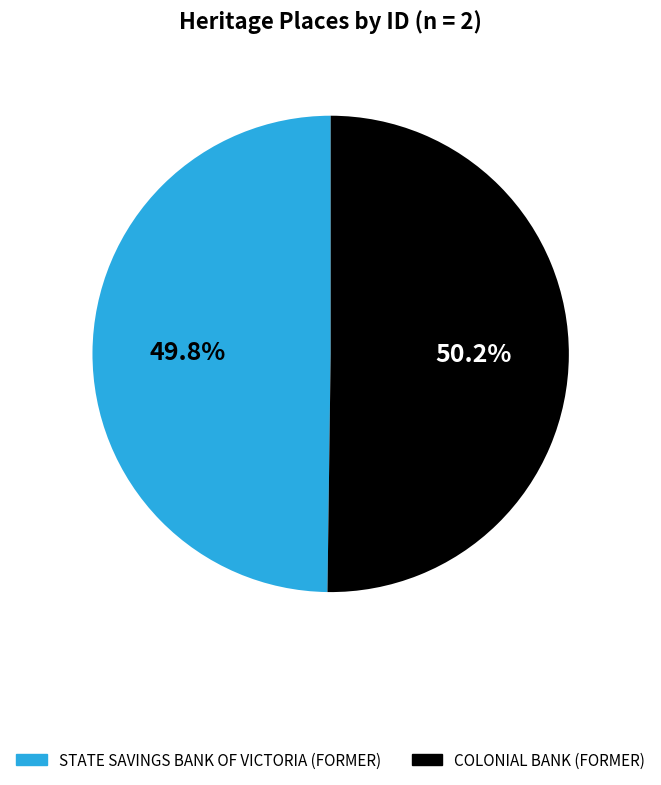

To the nearest percent, what percentage of the pie is STATE SAVINGS BANK OF VICTORIA (FORMER)?

50%